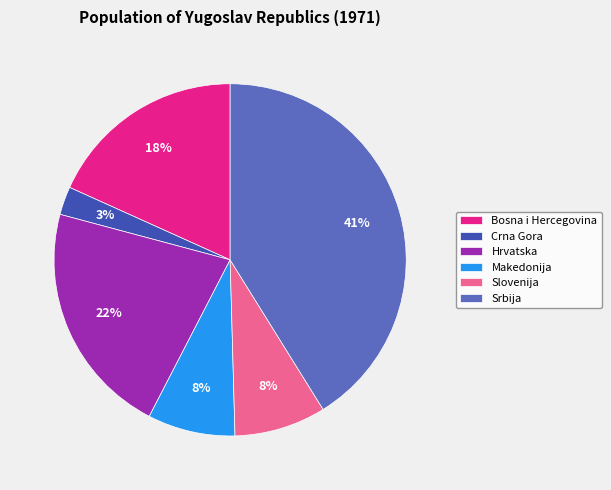

Is there a majority slice in this chart?

No